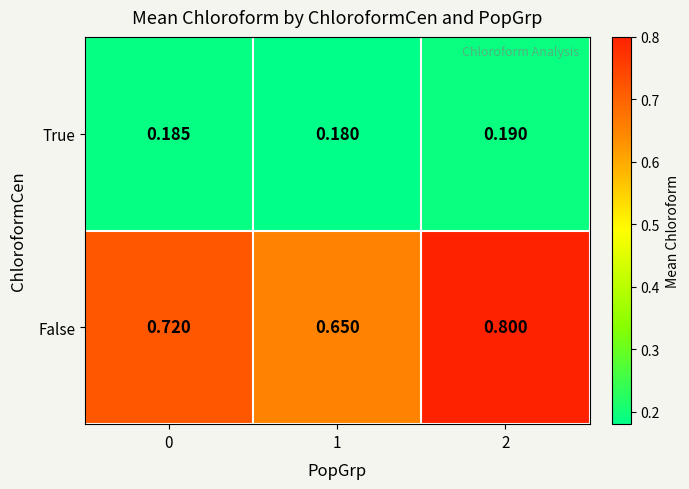

Which series has the largest total across all categories?

False